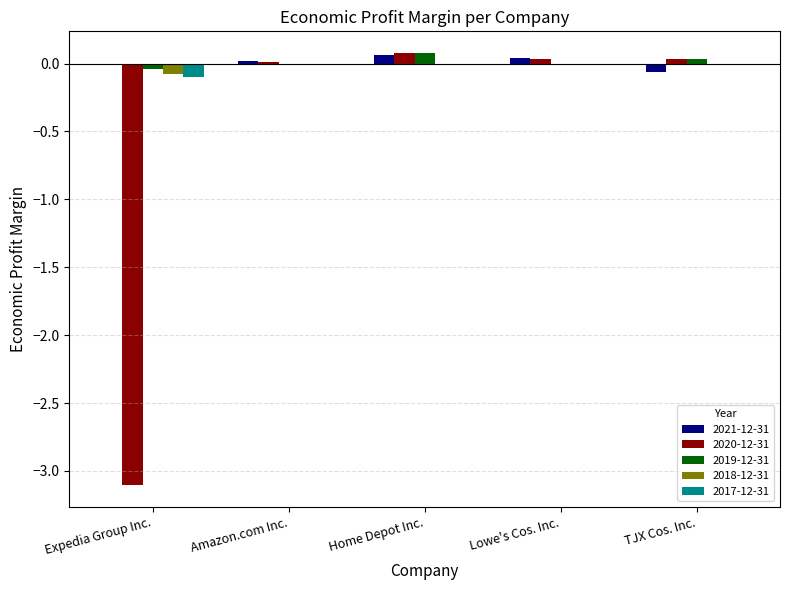

Is it true that 2020-12-31 equals -3.1 at Expedia Group Inc.?

True